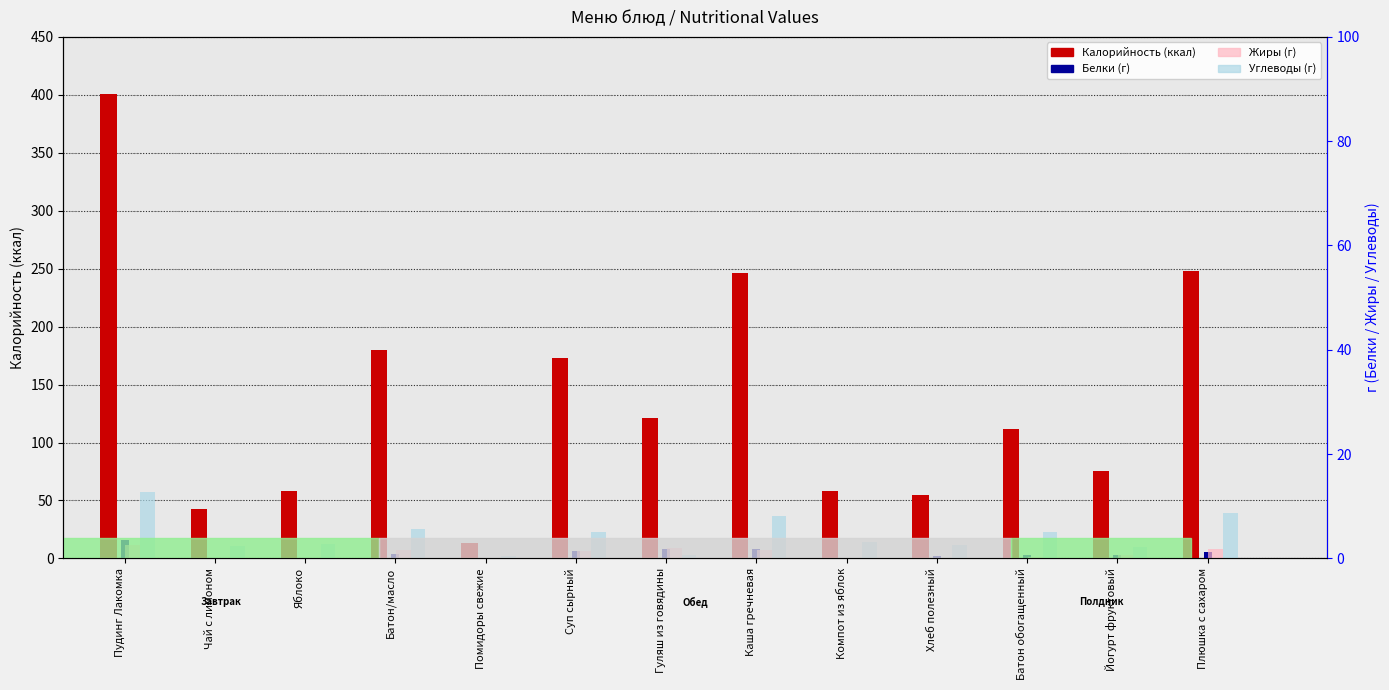

What is the highest value of the Жиры series?

11.9